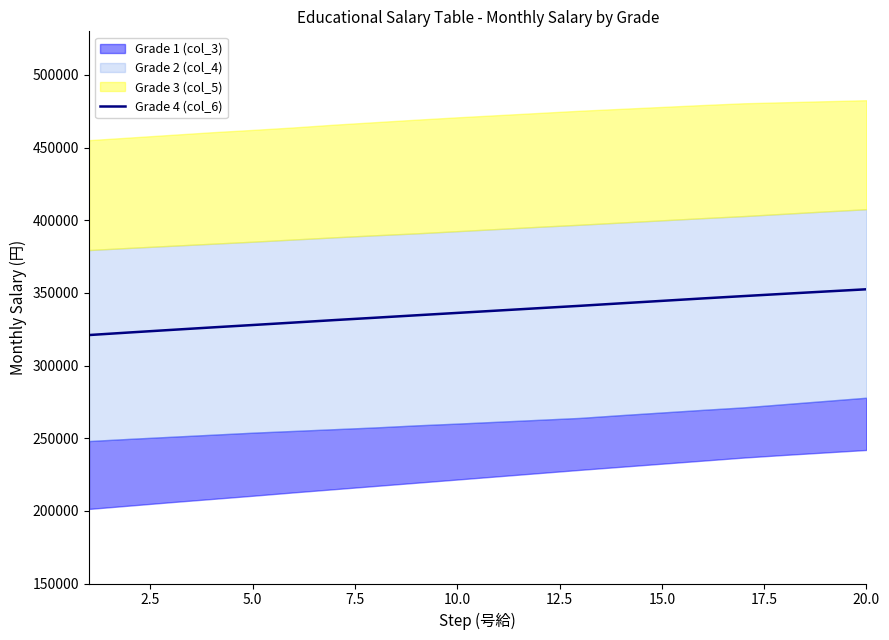

What is the minimum value for Grade 4 (col_6)?

320987.5